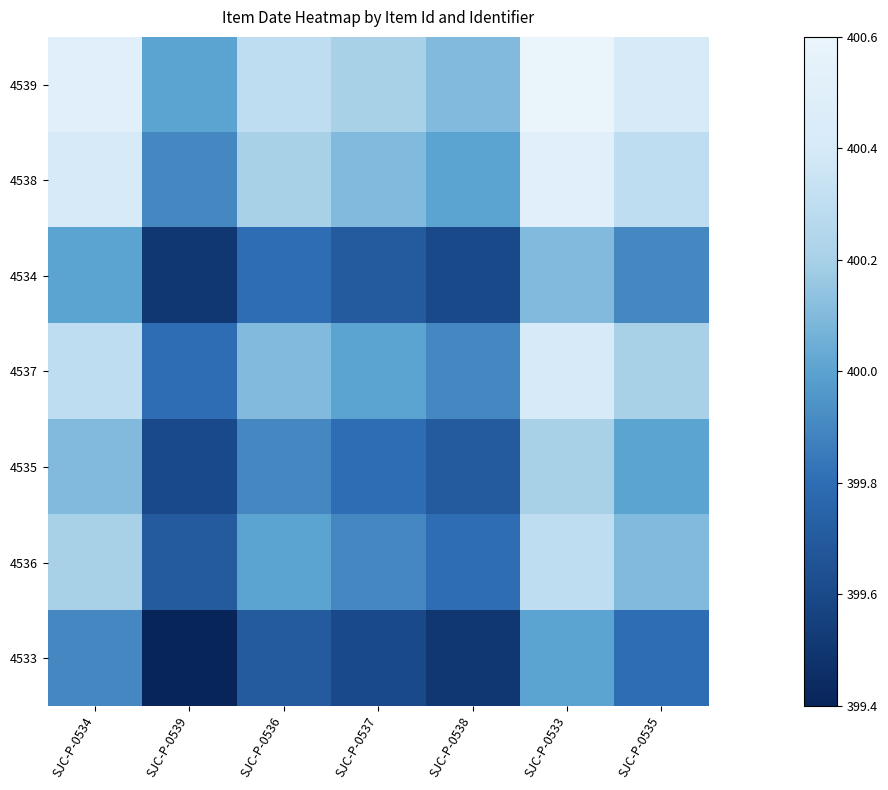

At which category is the sum across all series the highest?

SJC-P-0533